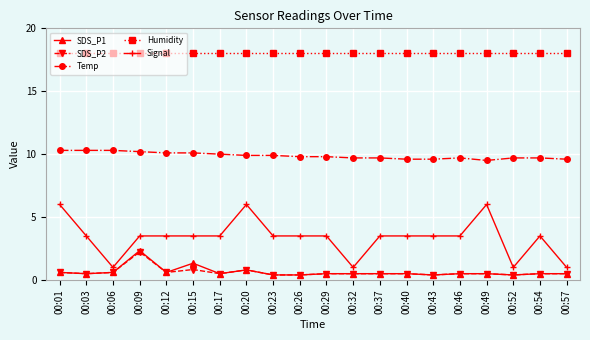

Does the chart have visible grid lines?

Yes